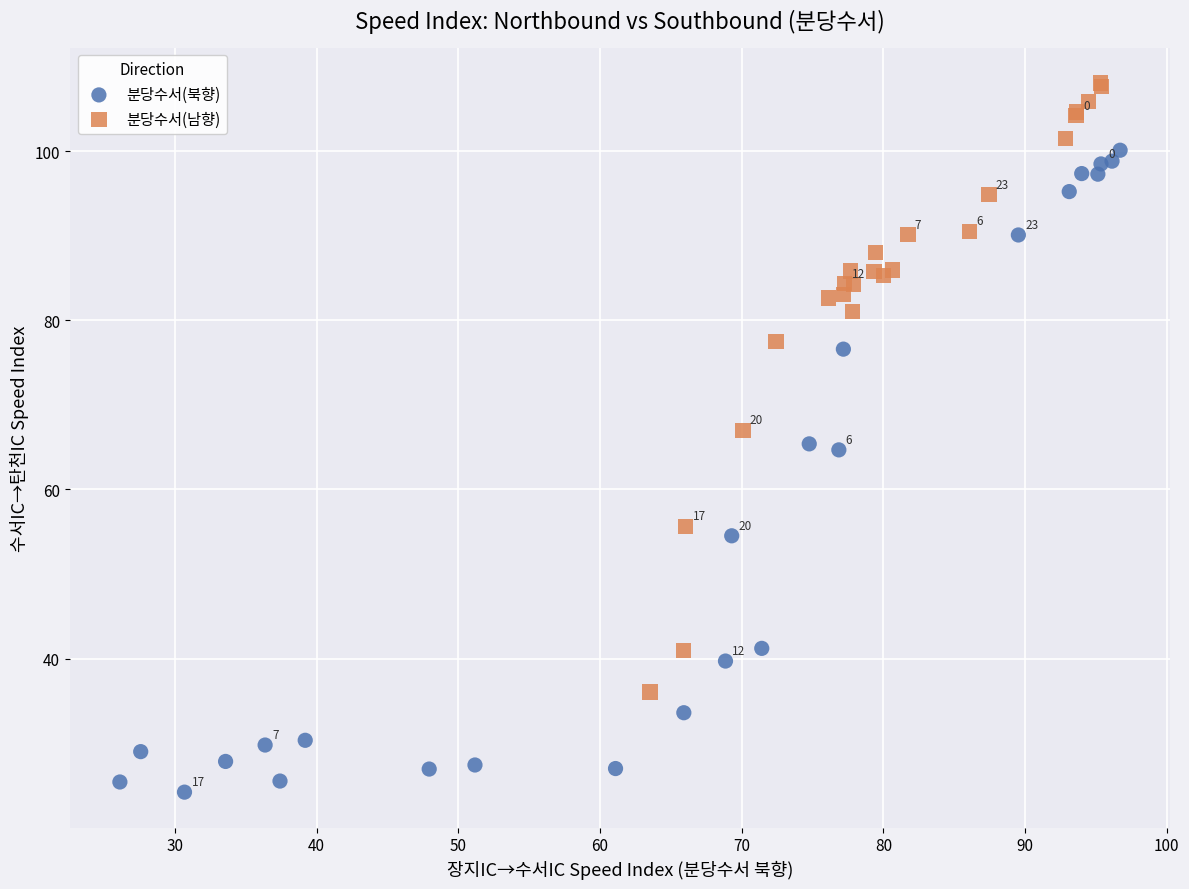

Which series has the widest spread of Y values?

분당수서(북향)